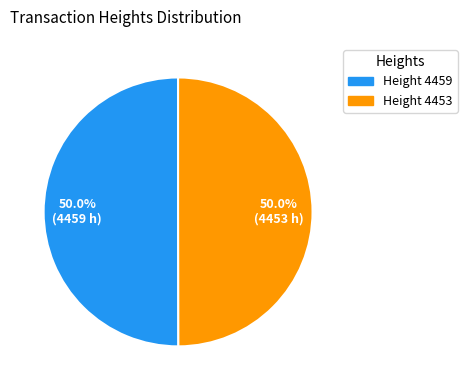

What percentage do Height 4453 and Height 4459 together represent?

100.0%